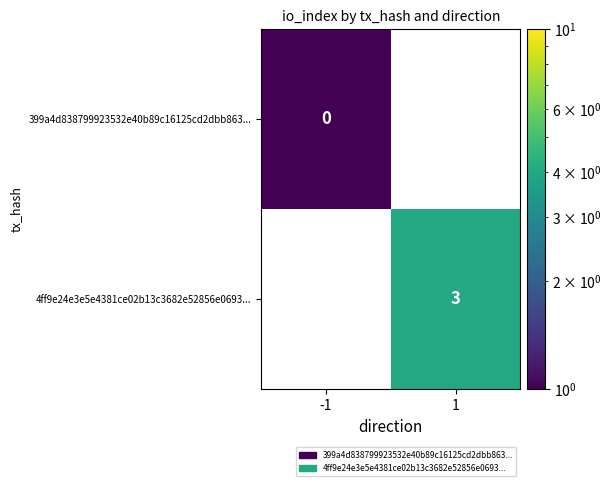

The value of 4ff9e24e3e5e4381ce02b13c3682e52856e0693... at 1 is 5. True or false?

False